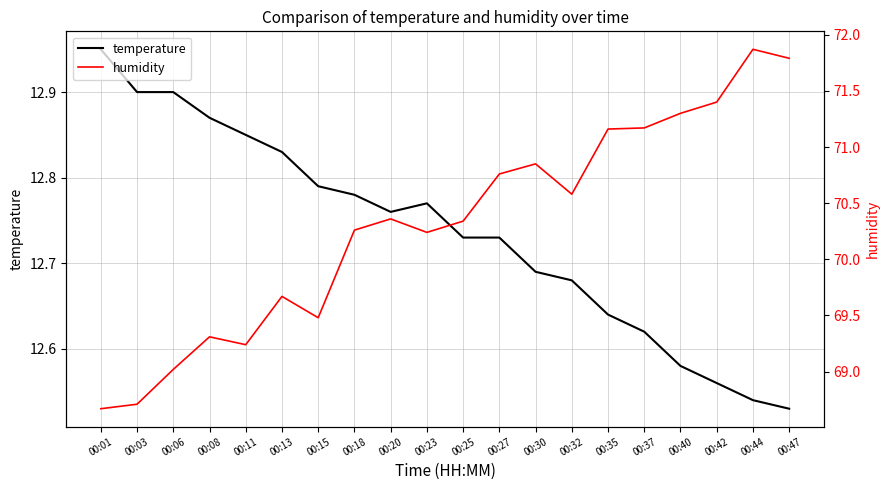

At which category does temperature reach its first local valley?

00:20